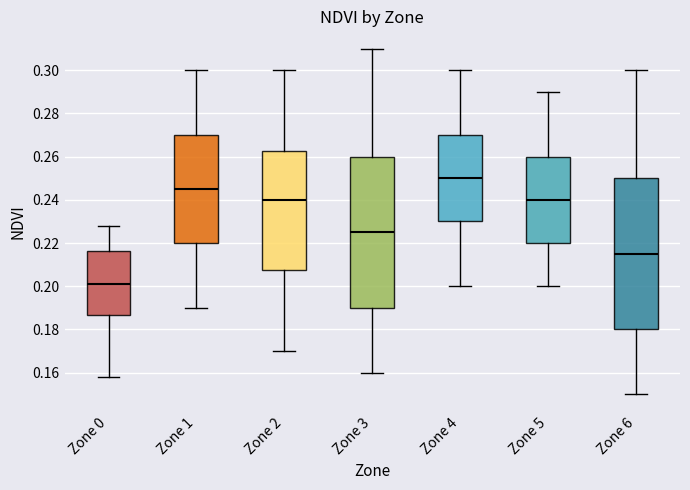

Reading left to right, read every box against the y-axis: the position of its median line, the range the box covers, and the ends of its whiskers. The values are not printed on the chart, so give them approximately, as read against the axis.

Zone 0: median 0.200, box 0.186 to 0.216, whiskers 0.158 to 0.228
Zone 1: median 0.246, box 0.220 to 0.270, whiskers 0.190 to 0.300
Zone 2: median 0.240, box 0.208 to 0.262, whiskers 0.170 to 0.300
Zone 3: median 0.226, box 0.190 to 0.260, whiskers 0.160 to 0.310
Zone 4: median 0.250, box 0.230 to 0.270, whiskers 0.200 to 0.300
Zone 5: median 0.240, box 0.220 to 0.260, whiskers 0.200 to 0.290
Zone 6: median 0.216, box 0.180 to 0.250, whiskers 0.150 to 0.300